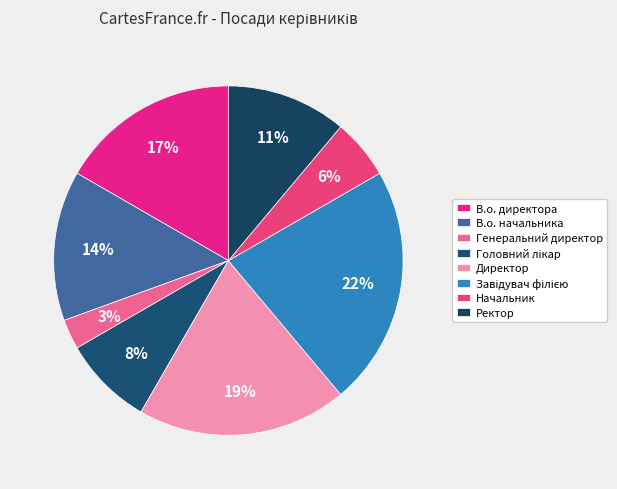

Which slice is the smallest?

Генеральний директор